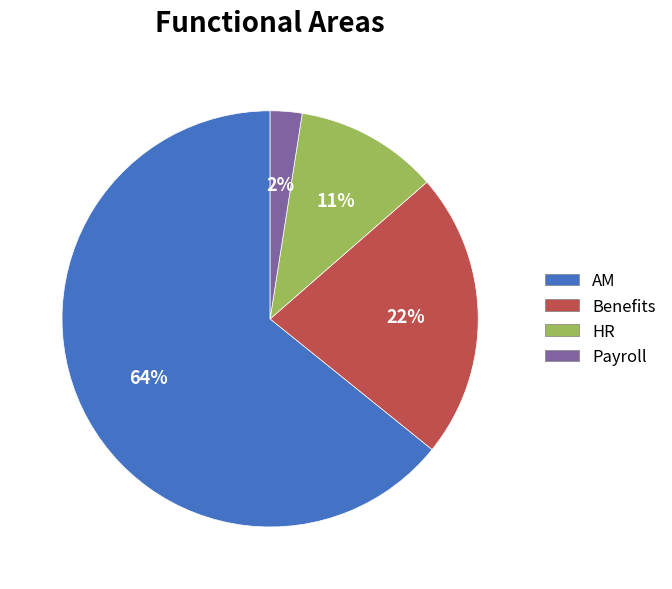

Which category has the biggest portion of the pie?

AM